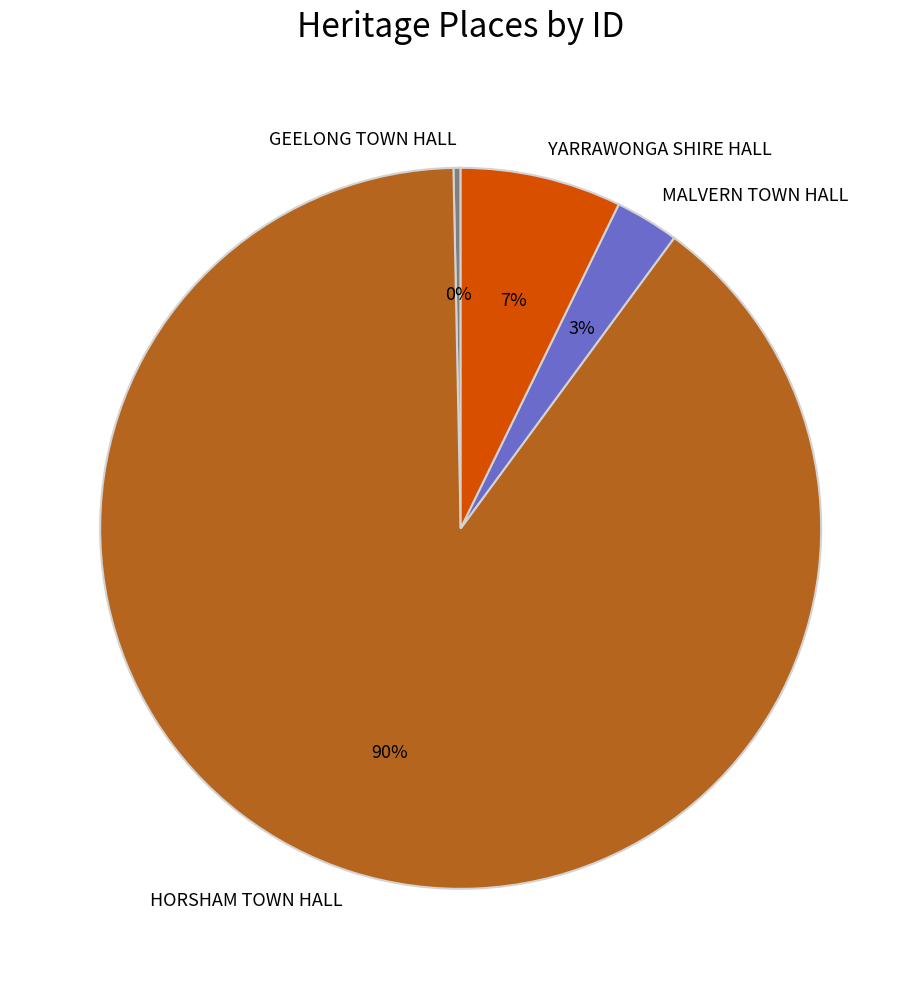

Is it true that HORSHAM TOWN HALL is 90% of the pie?

True